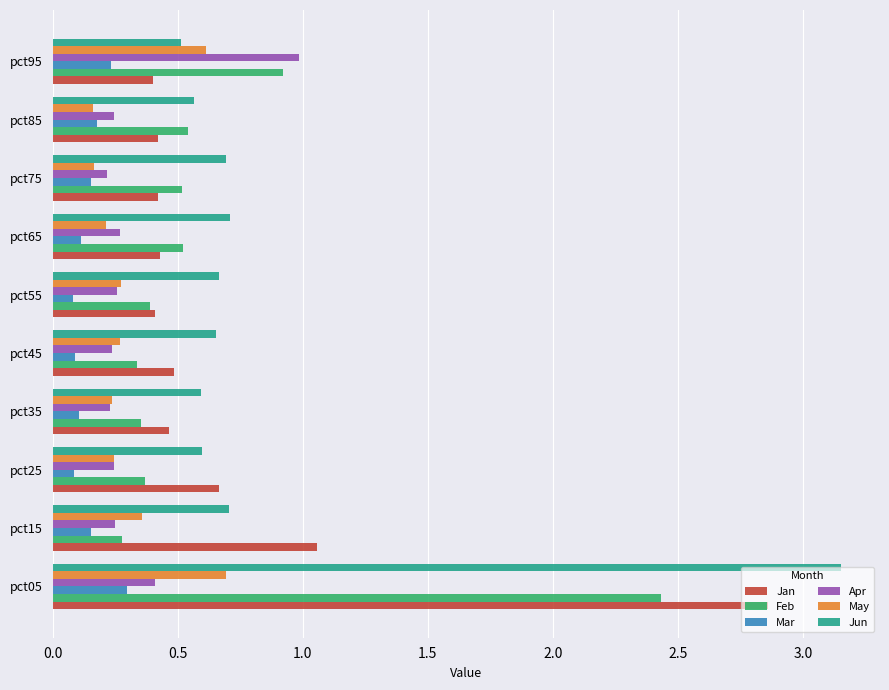

Is it true that Jan equals 0.4 at pct25?

False